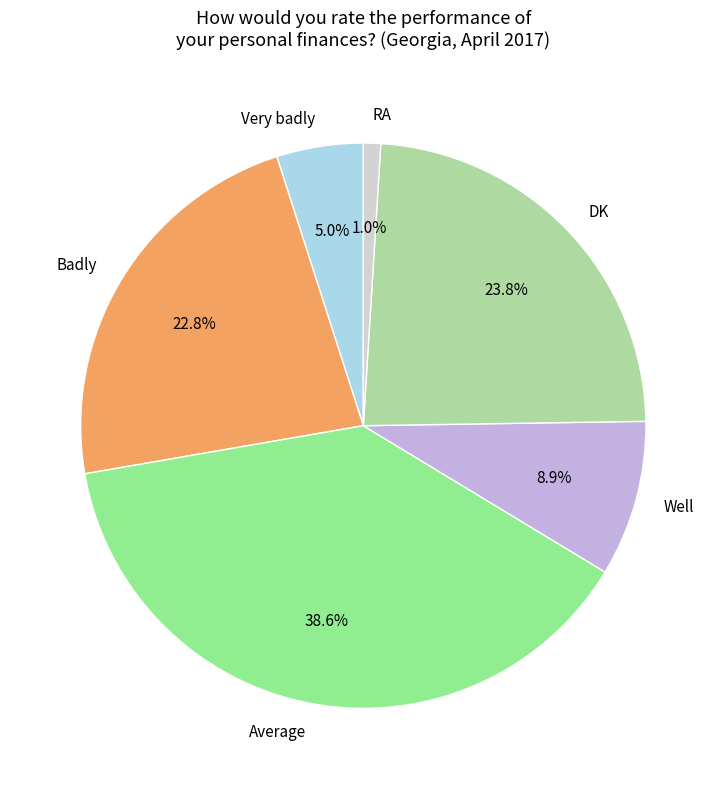

Between Very badly and Average, which is larger?

Average